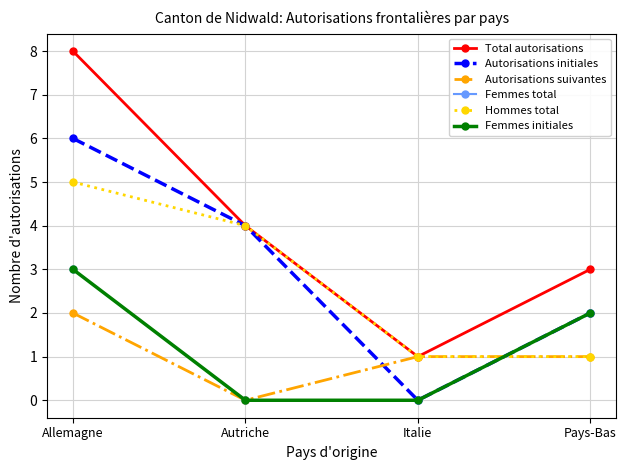

Is this an area chart (filled region under the line)?

No